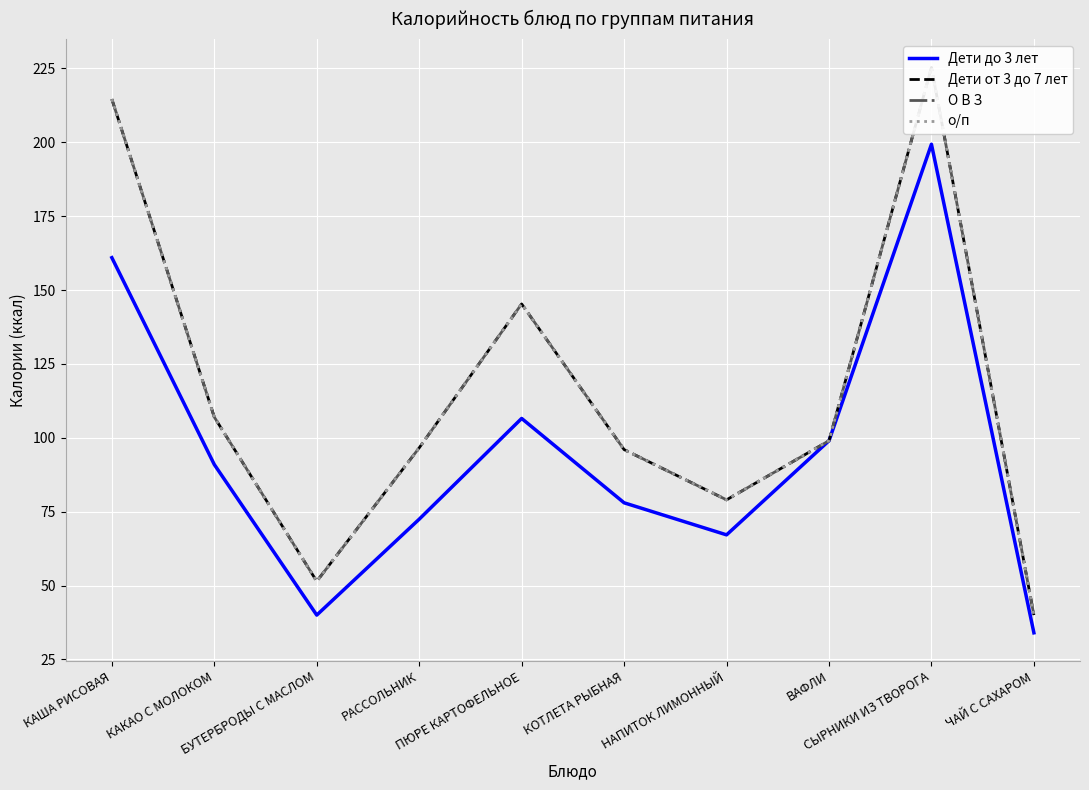

What is the spread (max minus min) of values at ПЮРЕ КАРТОФЕЛЬНОЕ?

38.7